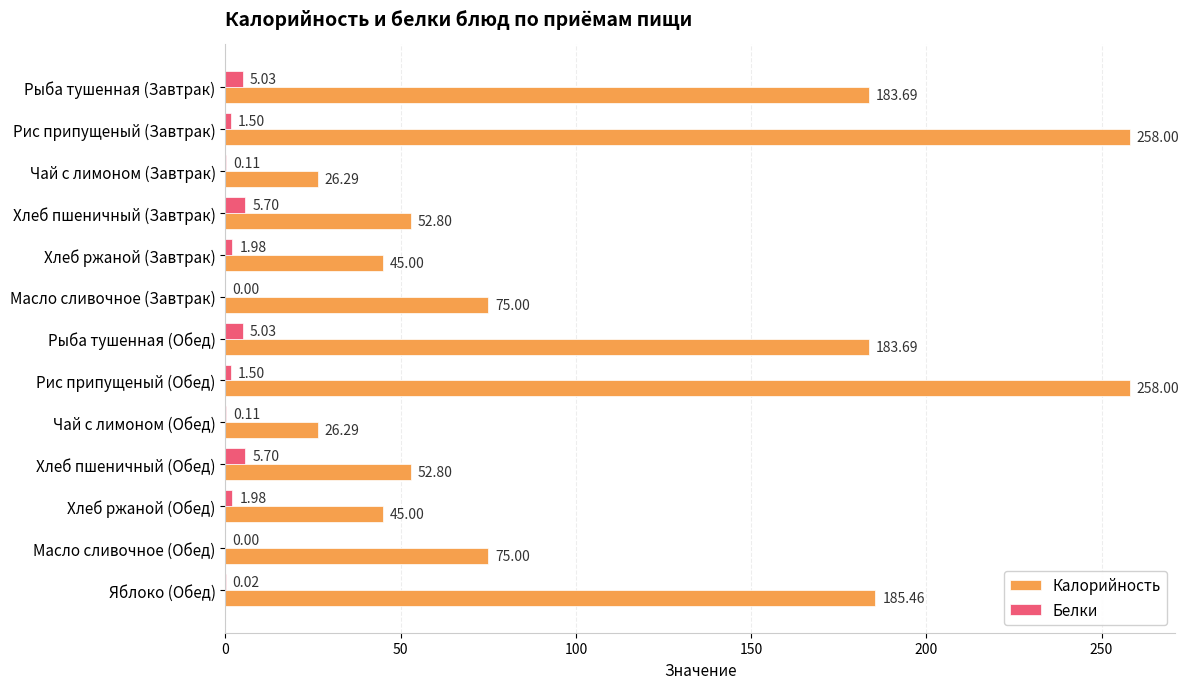

Is the value of Калорийность at Яблоко (Обед) greater than the value of Белки at Чай с лимоном (Завтрак)?

Yes